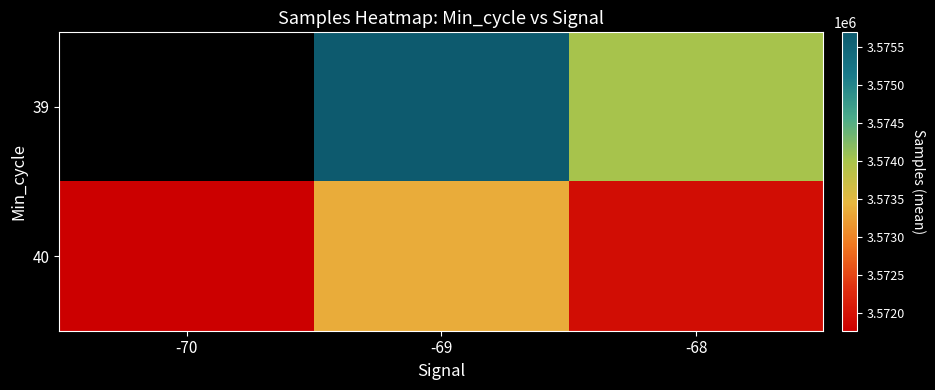

Which label corresponds to the largest value in the chart?

-69